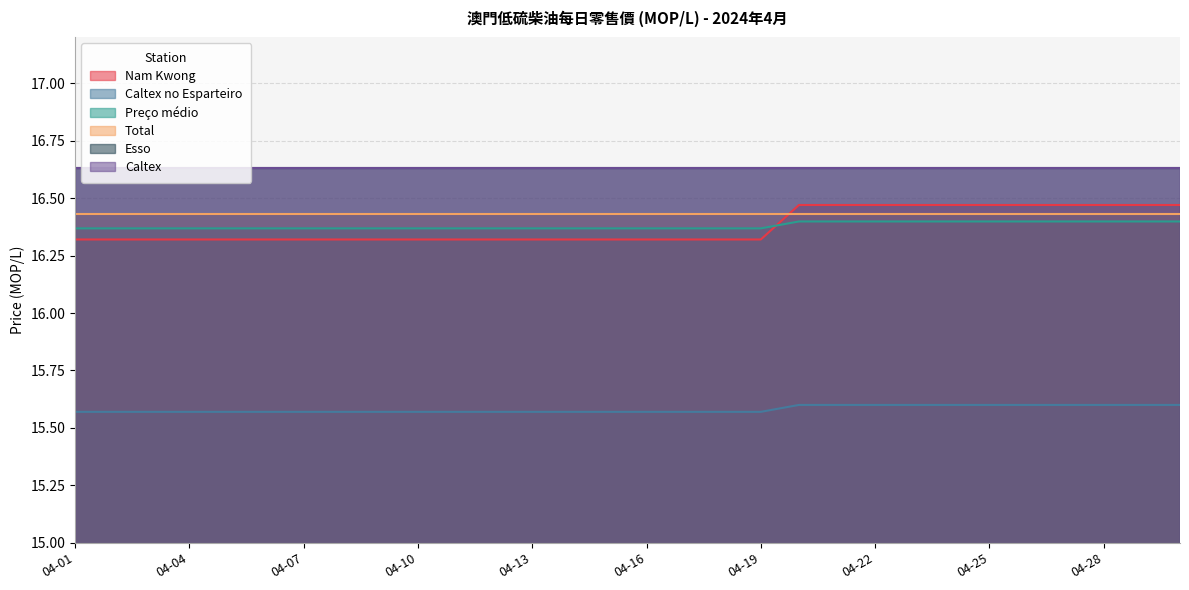

True or false: Preço médio and Nam Kwong intersect in this chart.

True